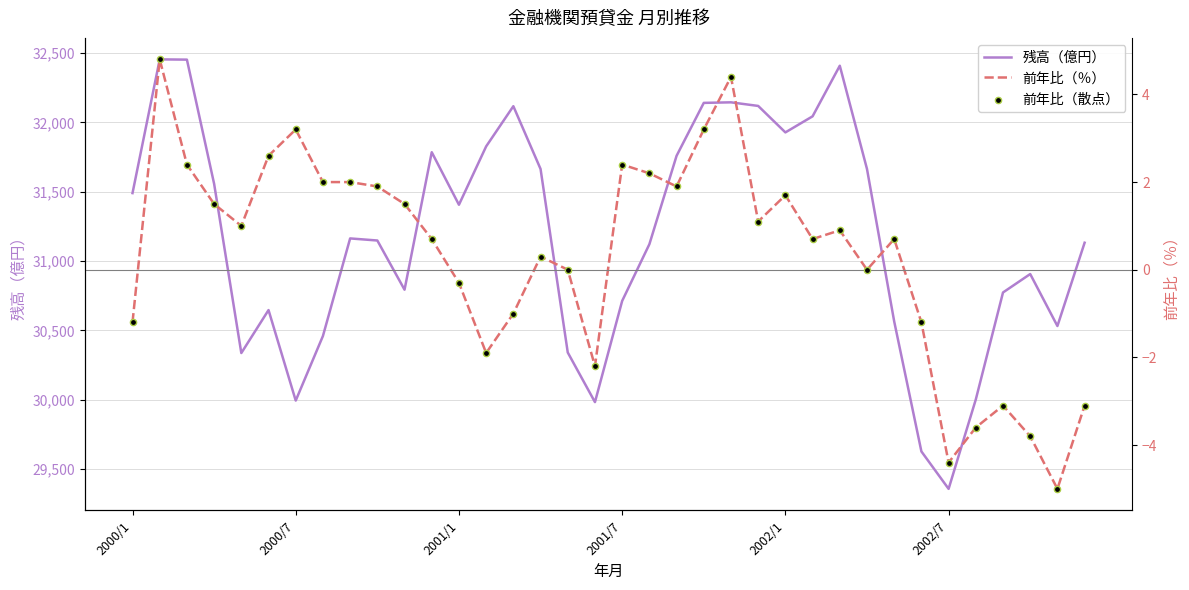

Which series contains the highest Y value?

残高（億円）